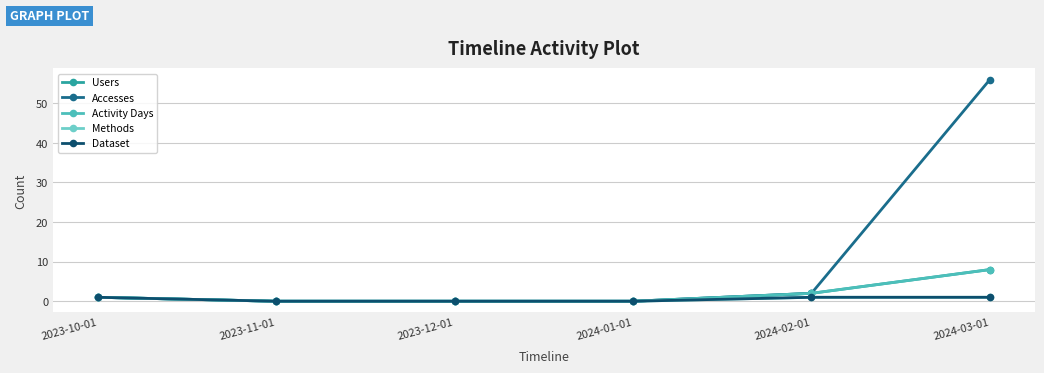

Is it true that Methods equals 1 at 2024-02-01?

True